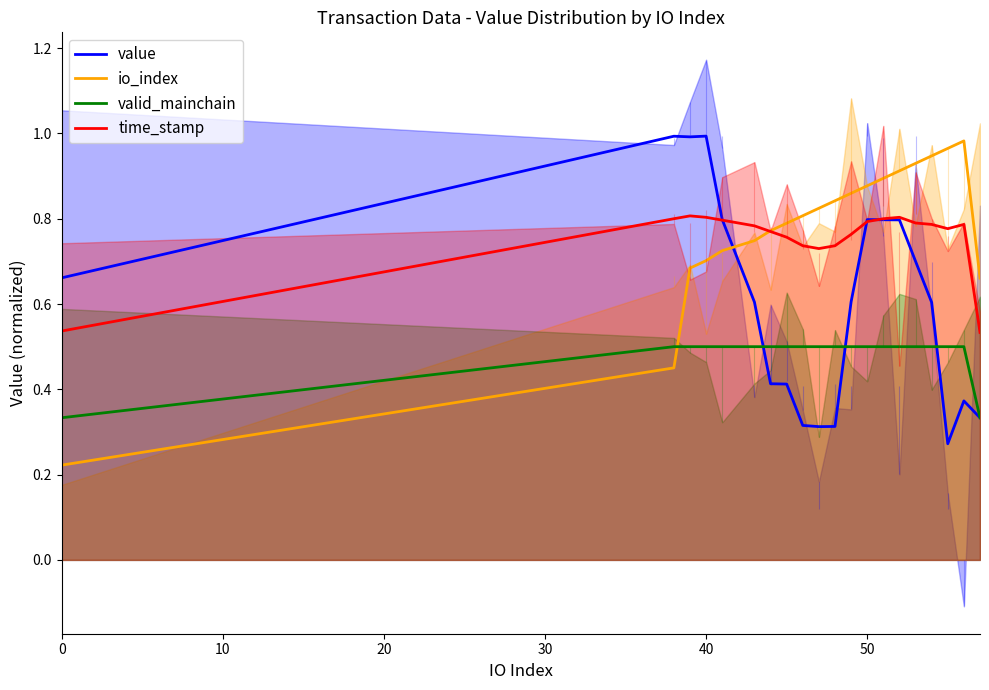

True or false: valid_mainchain and io_index cross at least once.

True